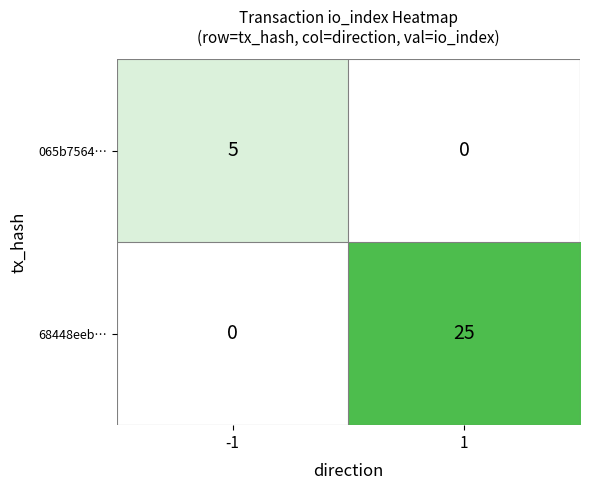

What is the sum of all 065b7564… values?

5